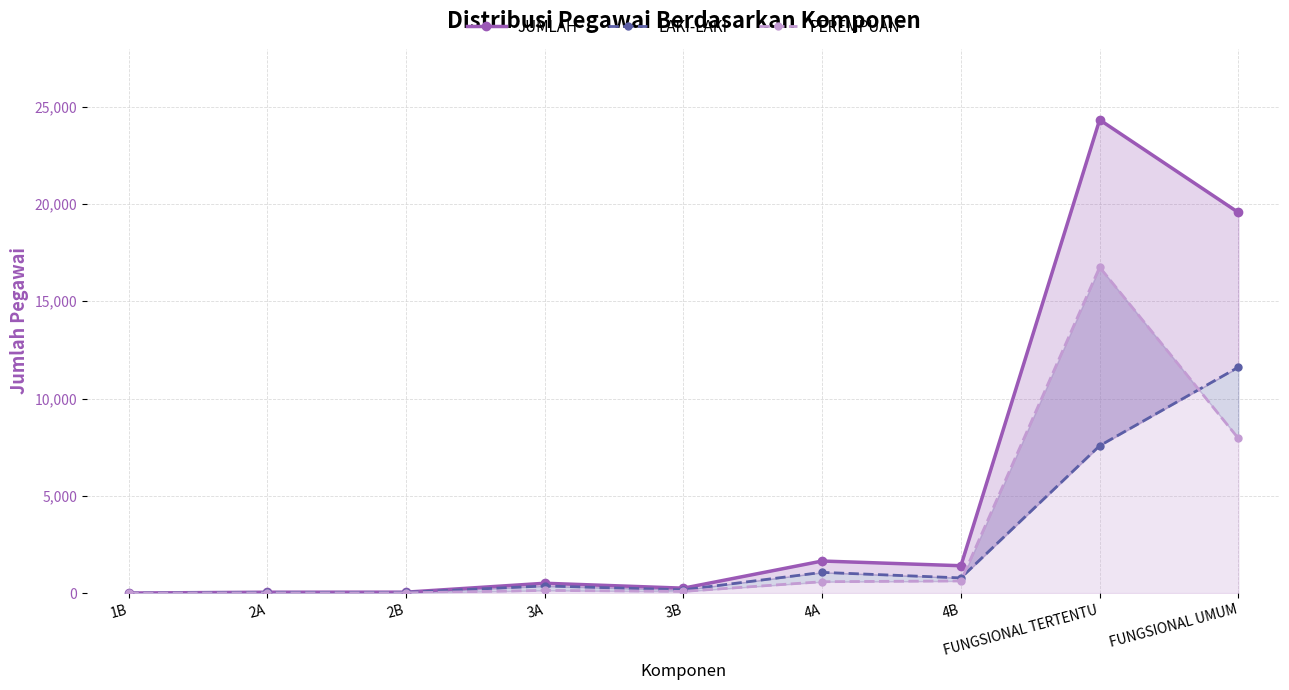

True or false: LAKI-LAKI and JUMLAH cross at least once.

False